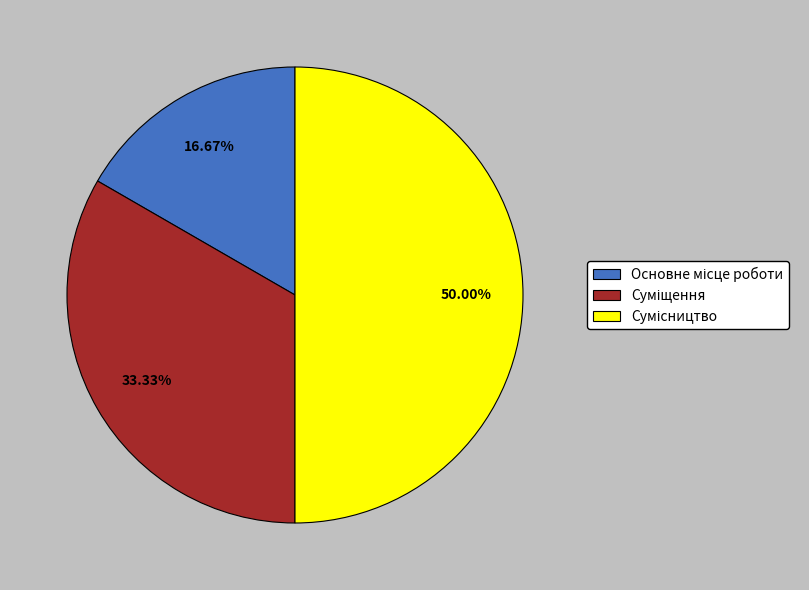

Which category has the biggest portion of the pie?

Сумісництво